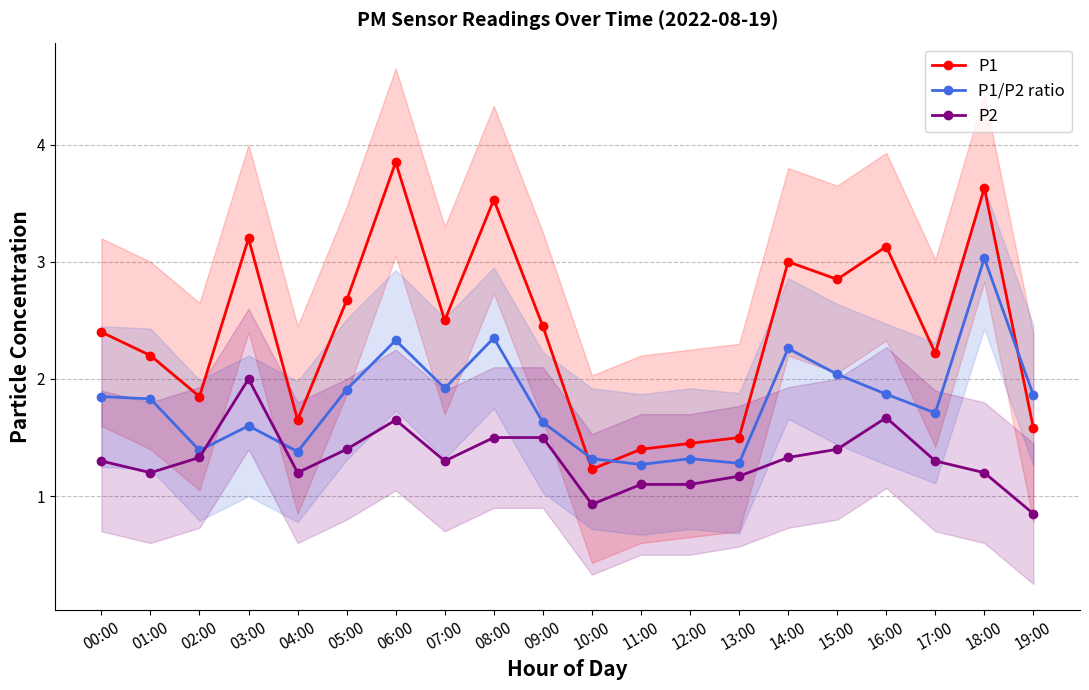

Is the value of P1/P2 ratio at 03:00 greater than the value of P2 at 07:00?

Yes